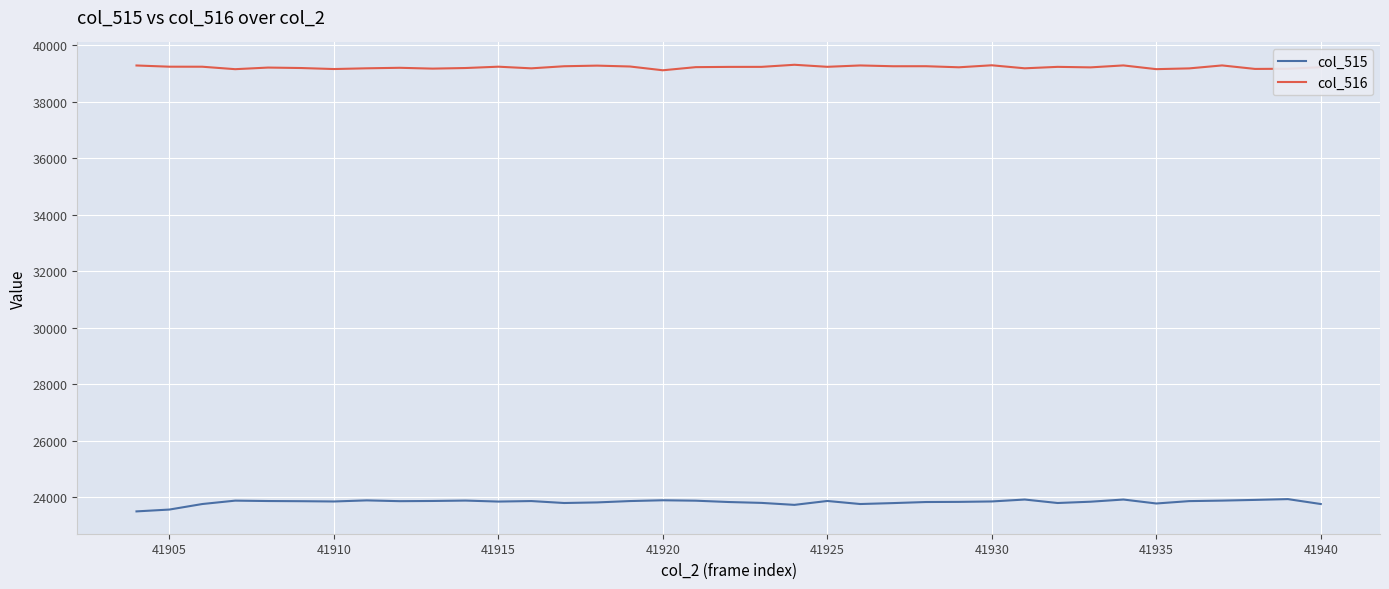

List the series in order of their peak value, highest first.

col_516, col_515